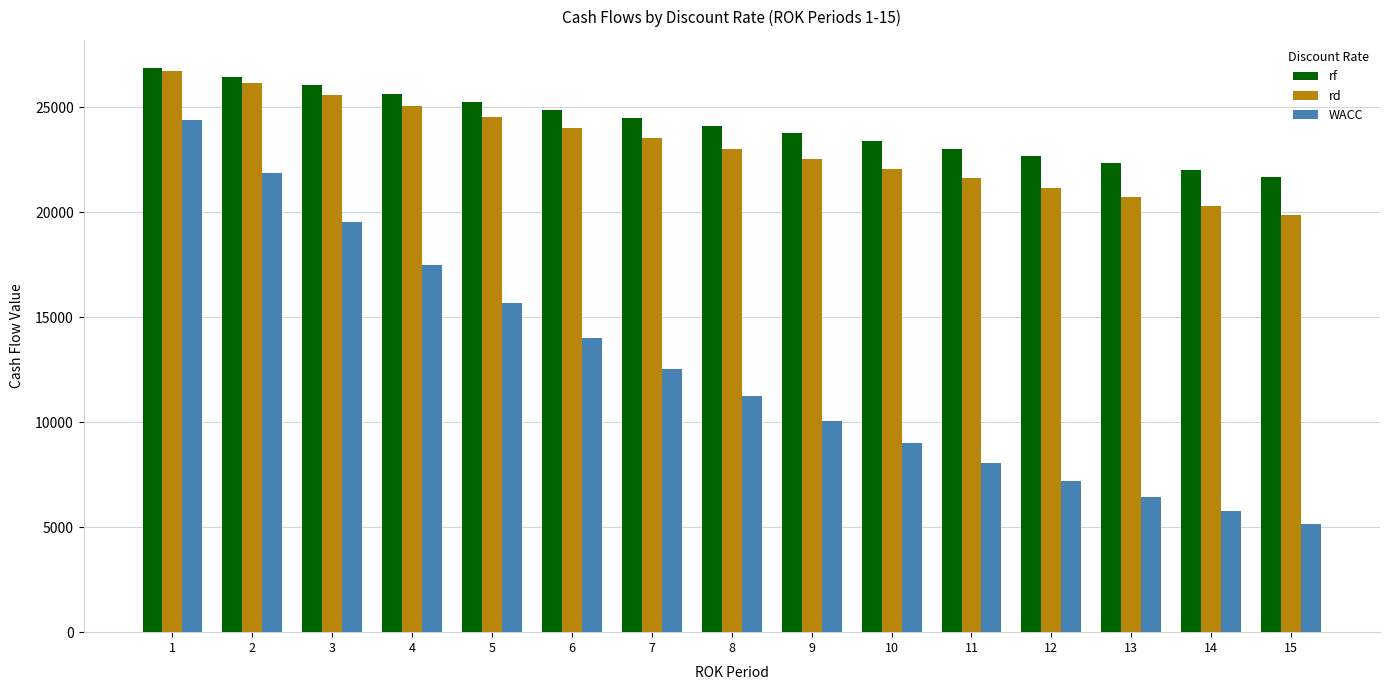

What is the sum of all rd values?

346750.8